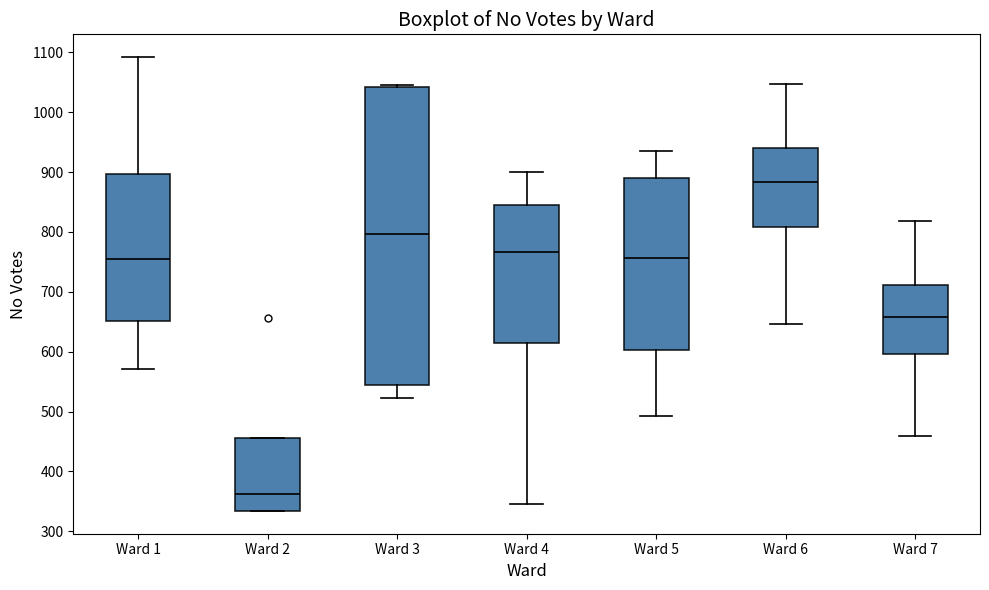

Which box is the tallest, from its lower edge to its upper edge?

Ward 3